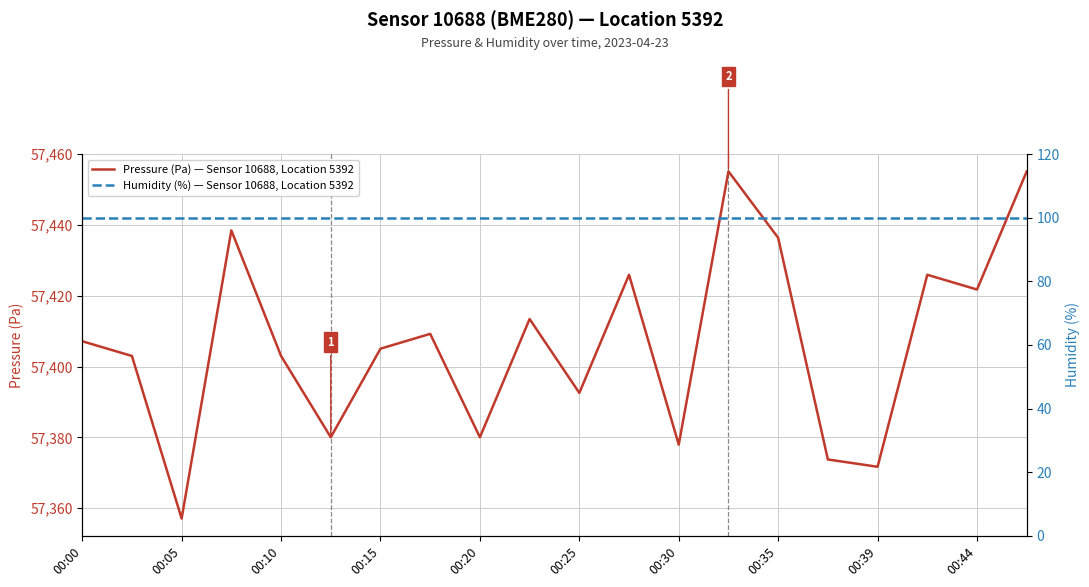

Count the number of data series in this chart.

2